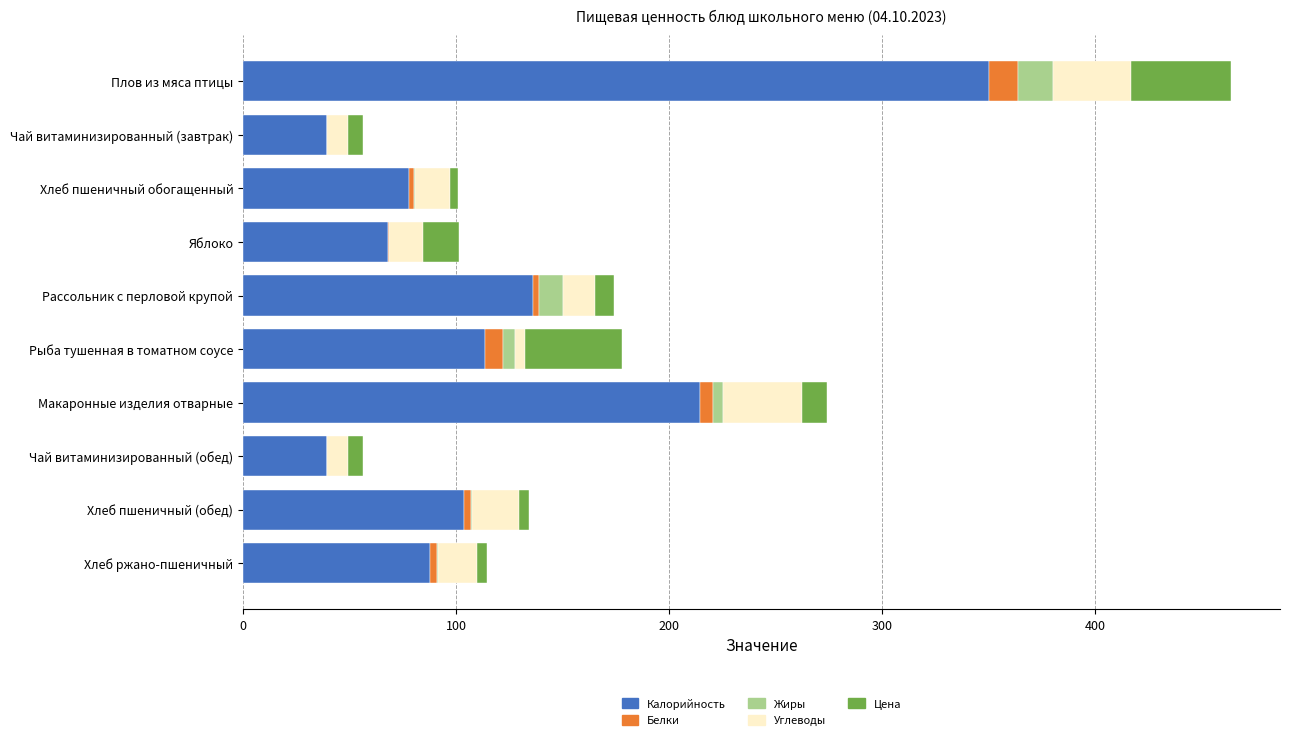

At which label does Калорийность reach its peak?

Плов из мяса птицы